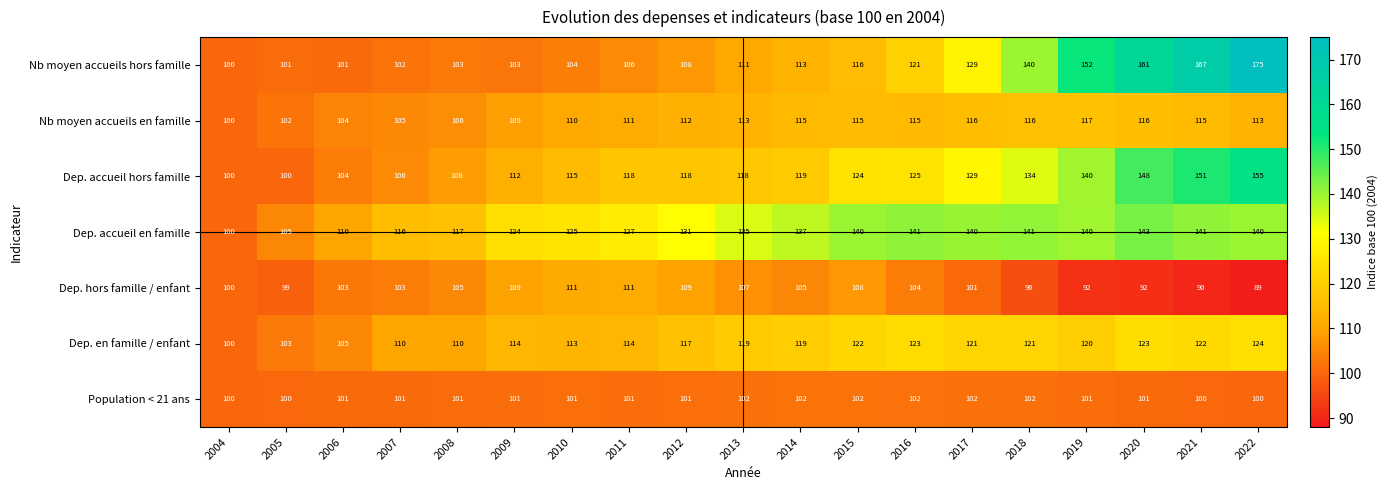

Count the number of categories in the chart.

19